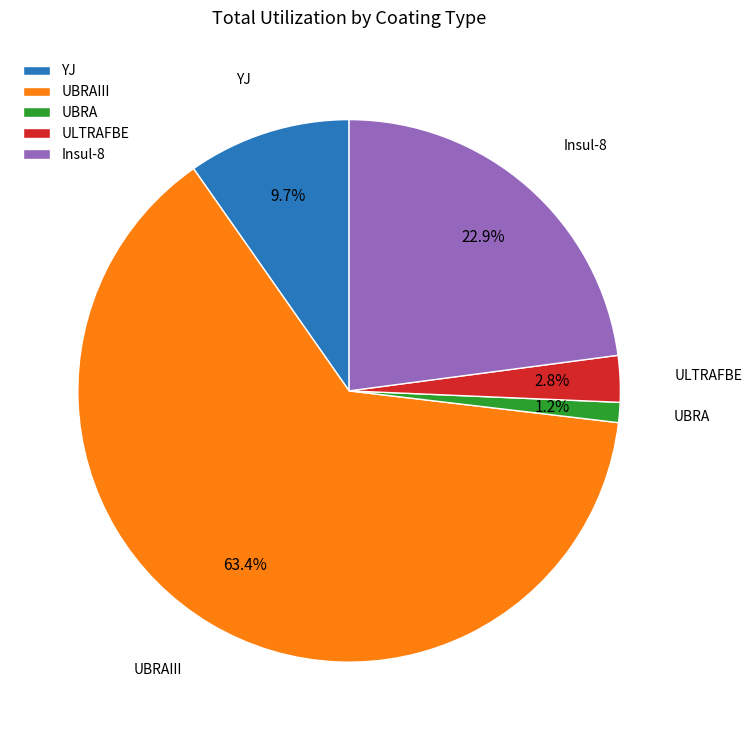

Is it true that UBRAIII is 9% of the pie?

False